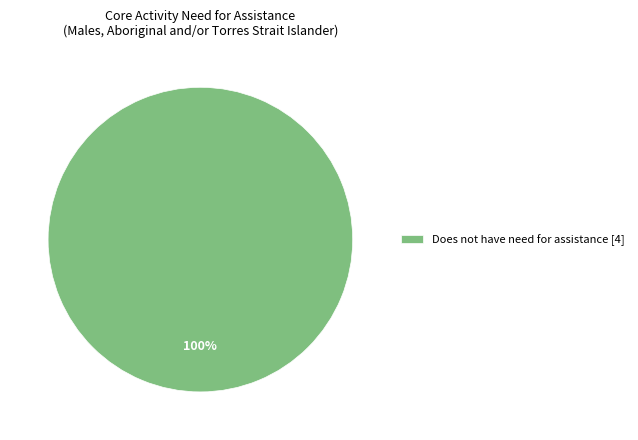

Count the number of slices in the pie.

1